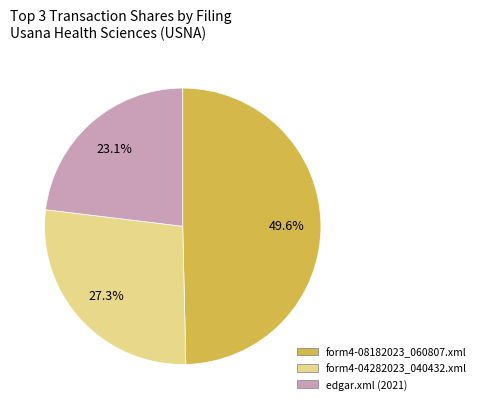

Is the sum of form4-04282023_040432.xml and form4-08182023_060807.xml greater than half?

Yes